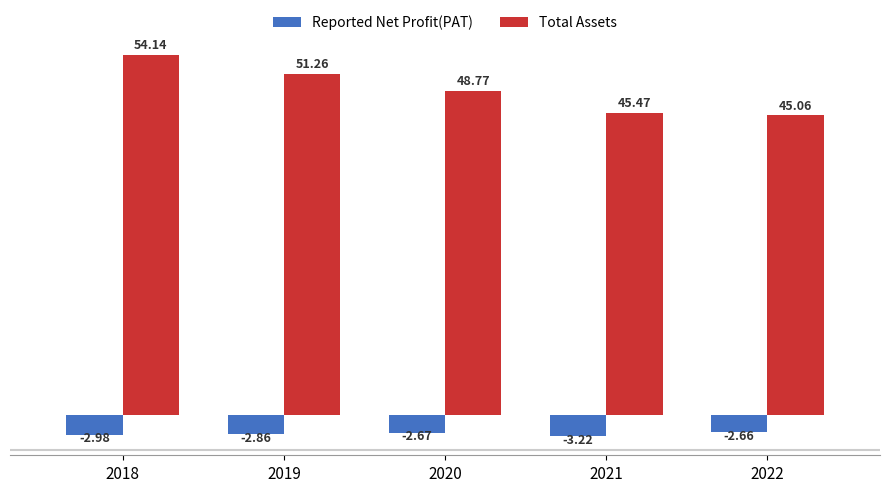

At which label is Total Assets closest to 49?

2020